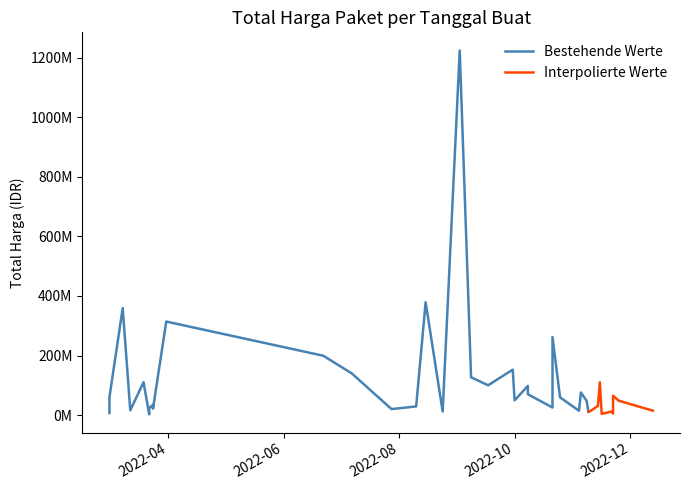

True or false: the data shows 25200000 at 2022-10-21.

True